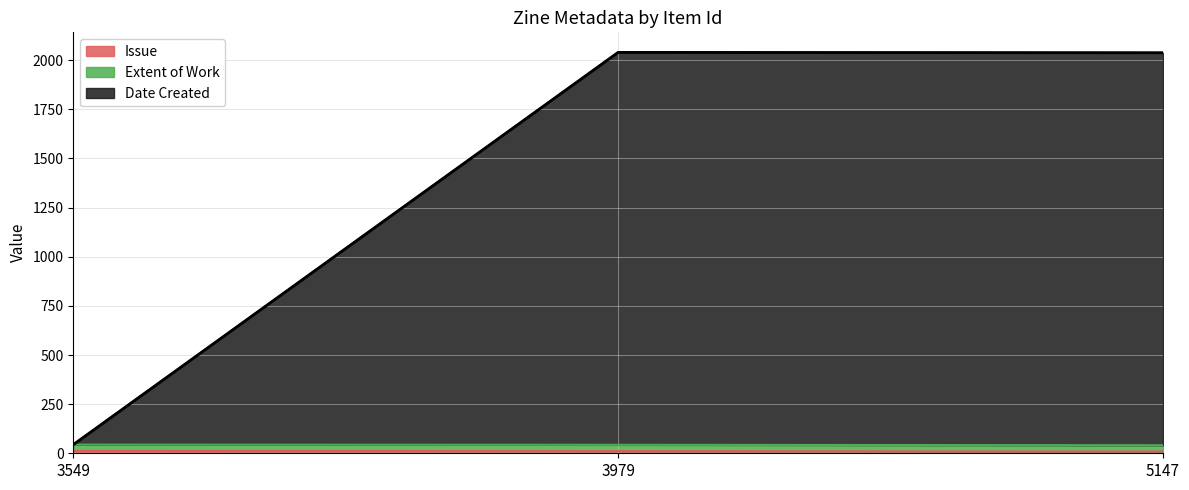

Does the chart have visible grid lines?

Yes